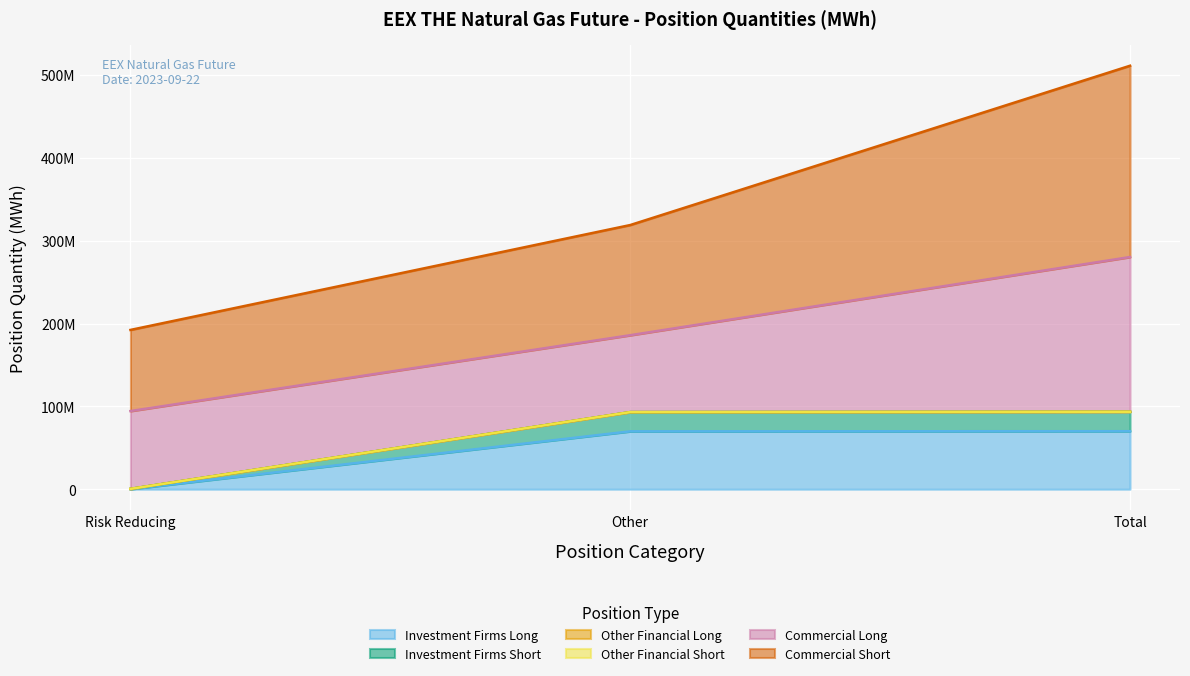

At which category does the chart reach its peak across all series?

Total